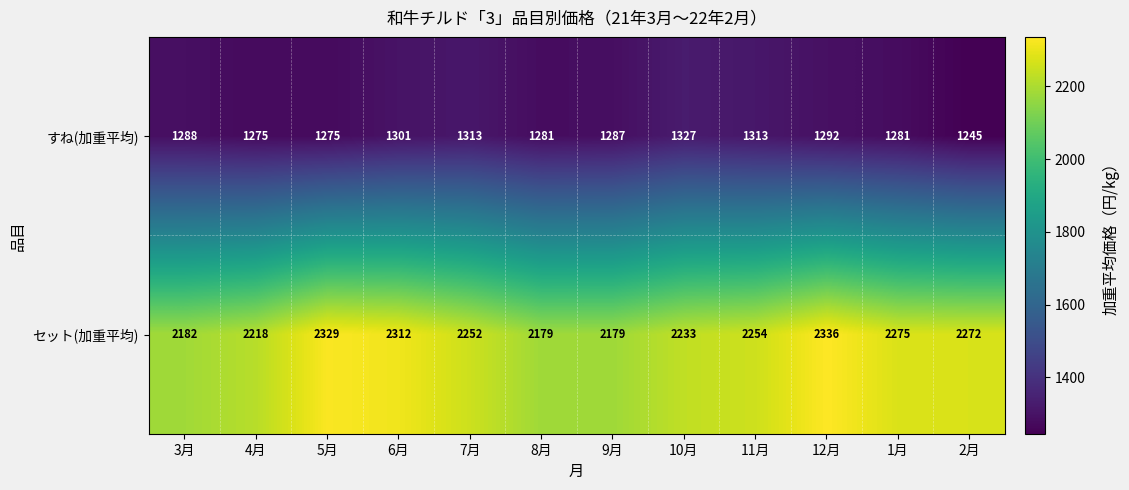

At which label is セット(加重平均) closest to 2257?

11月